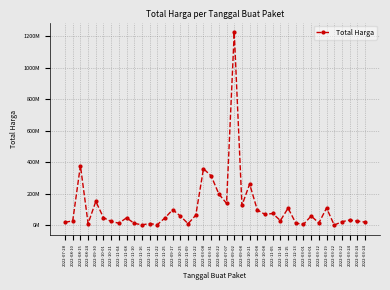

Does the chart have visible grid lines?

Yes